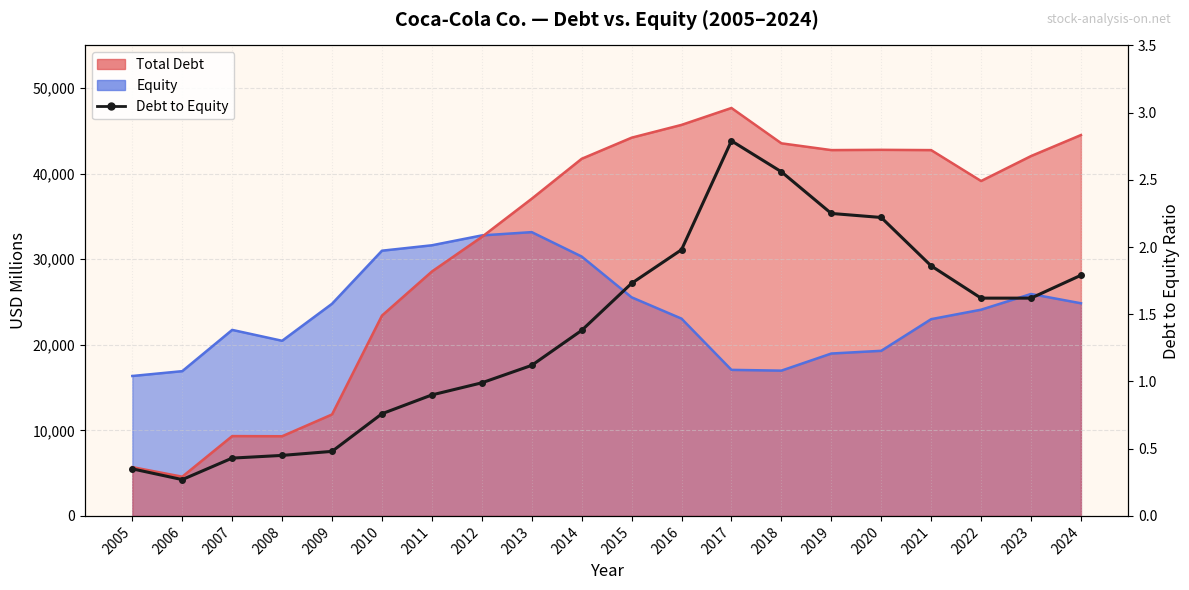

Which label corresponds to the largest value in the chart?

2017